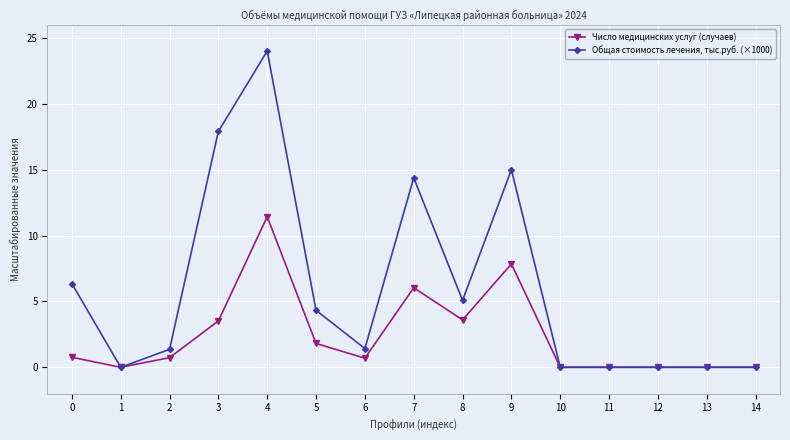

The value of Число медицинских услуг (случаев) at 7 is 6.0. True or false?

True